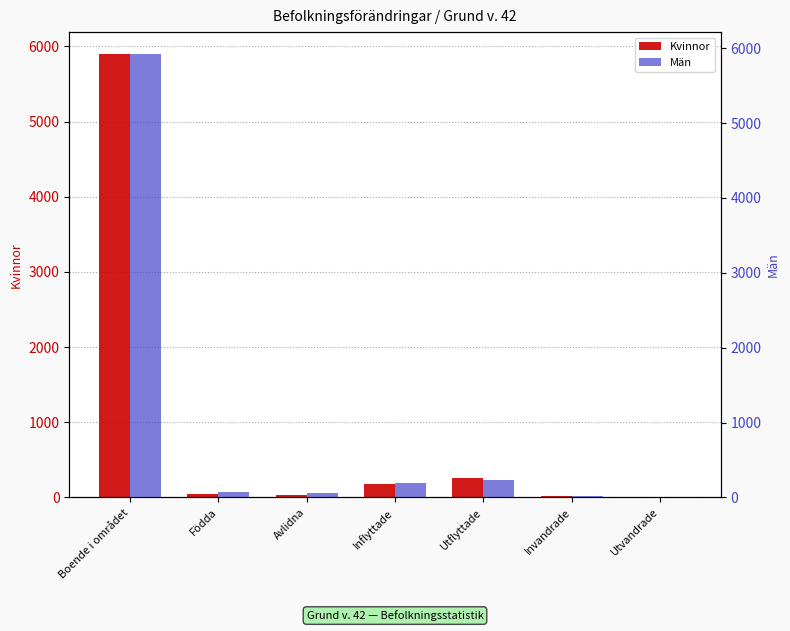

What is the minimum value shown in the chart?

6